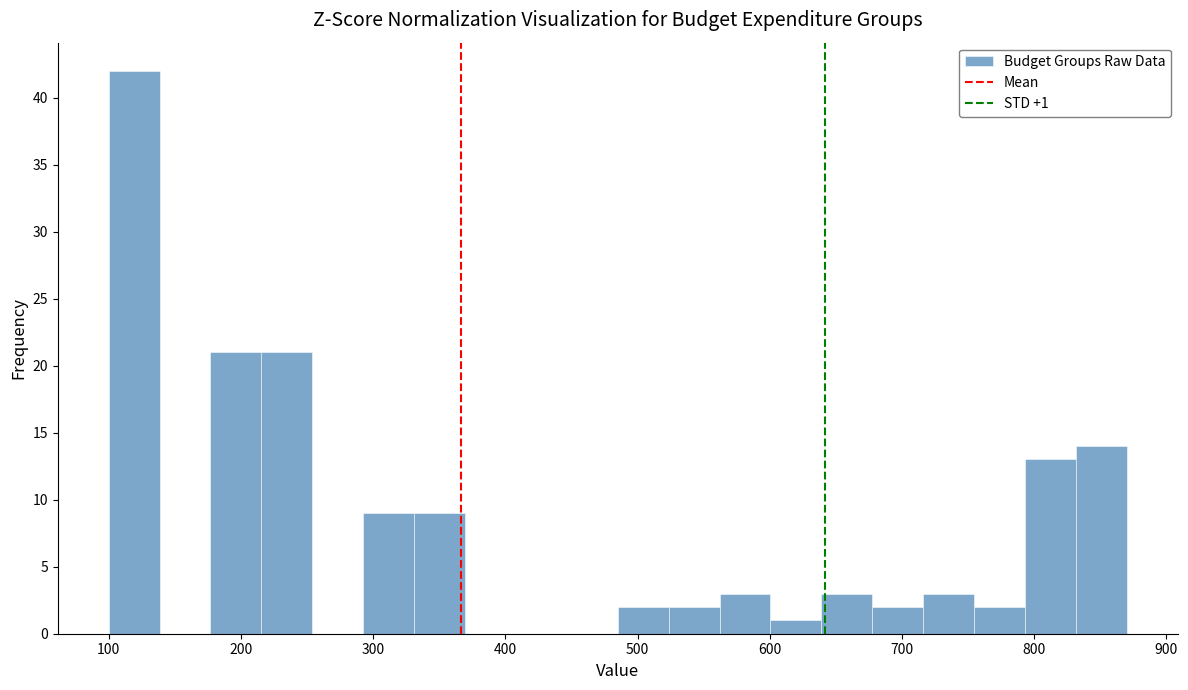

Read against the x-axis, roughly where is the centre of the tallest bar?

120